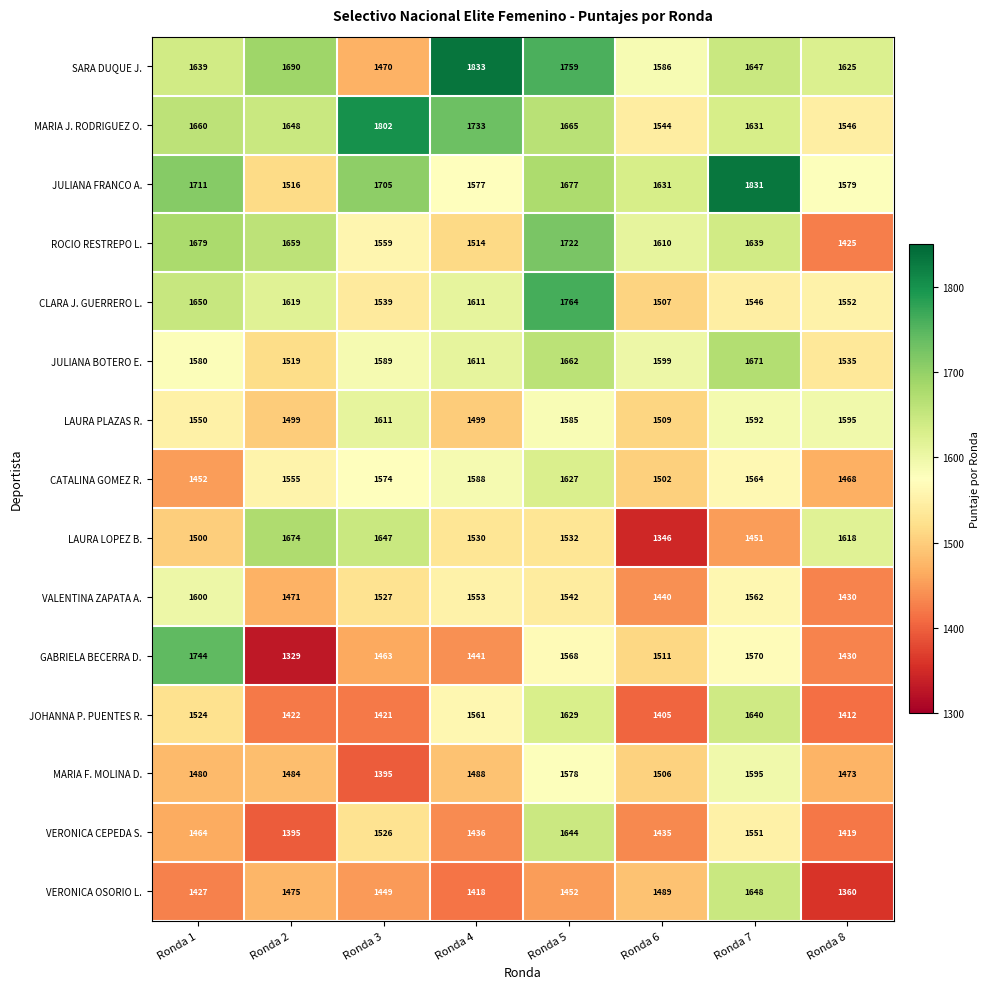

What is the difference between the maximum and minimum values in the JOHANNA P. PUENTES R. series?

235